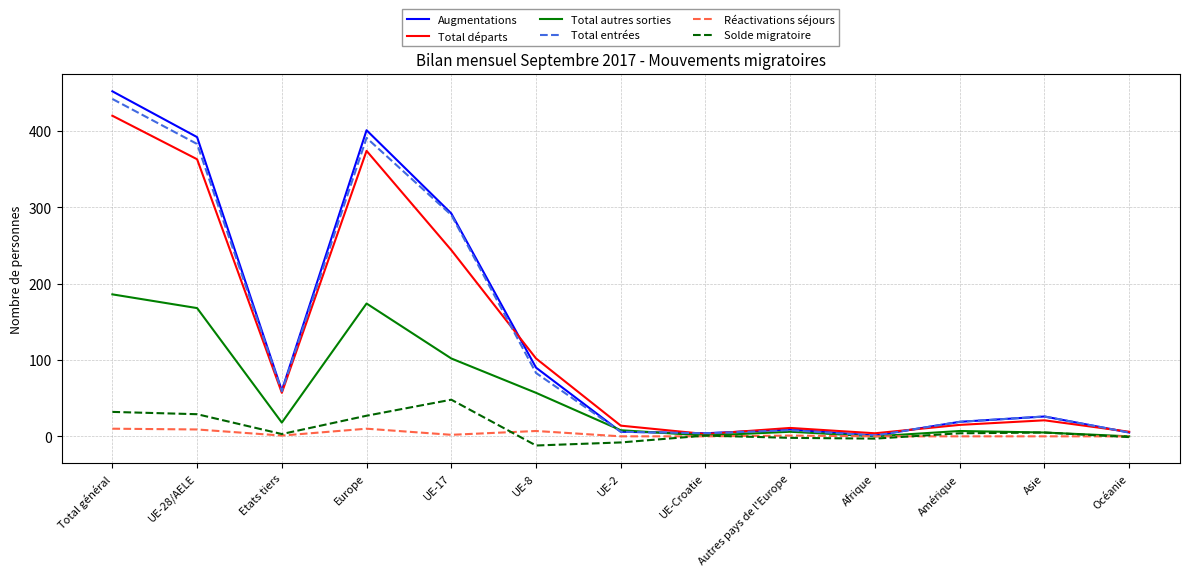

Between Etats tiers and UE-2, which series saw the biggest shift?

Augmentations